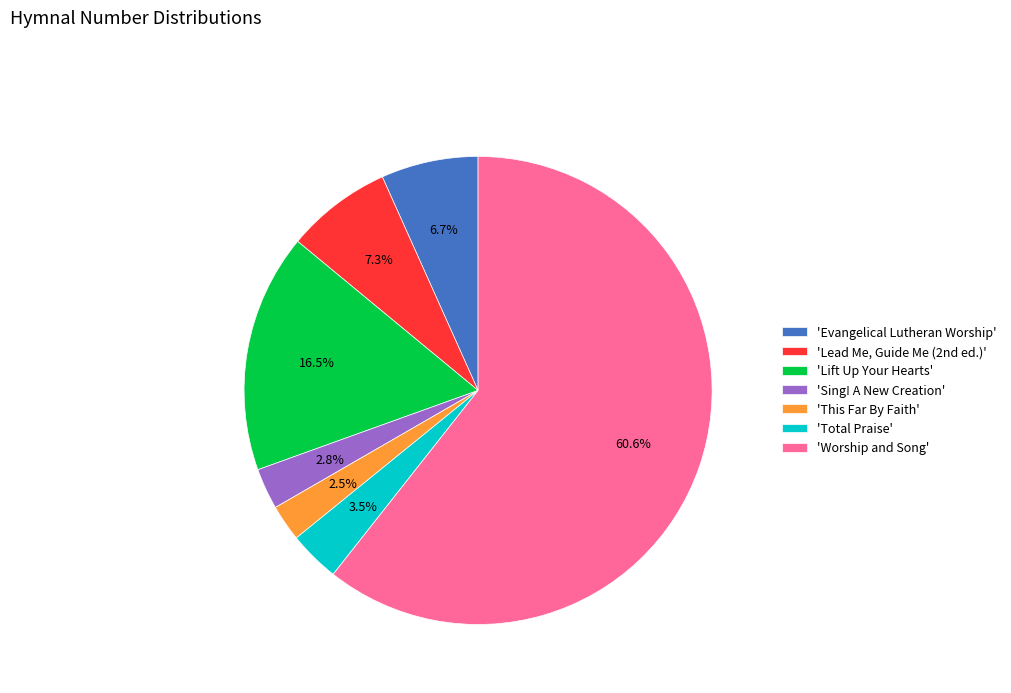

Which slice is the largest?

'Worship and Song'